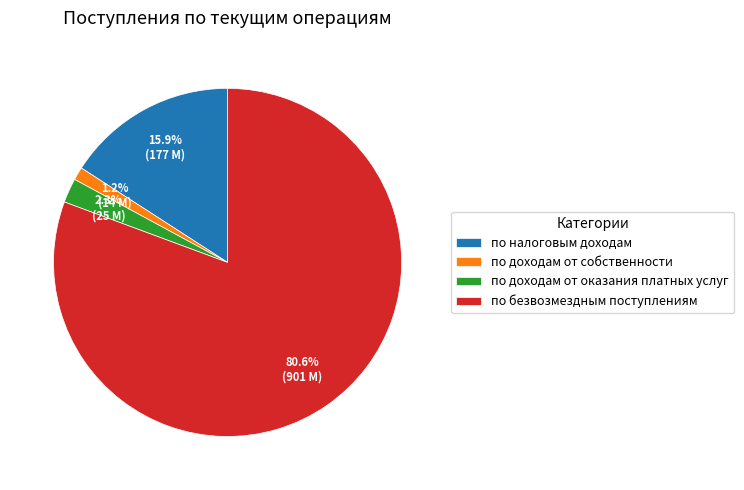

Do по доходам от собственности and по налоговым доходам together represent more than half of the pie?

No